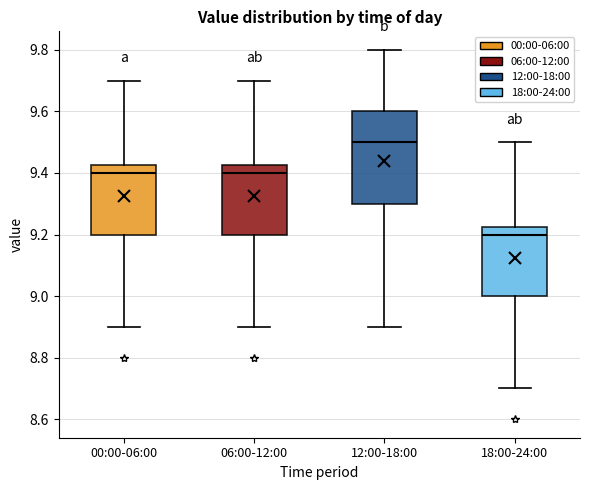

Which box's median line is the lowest?

18:00-24:00